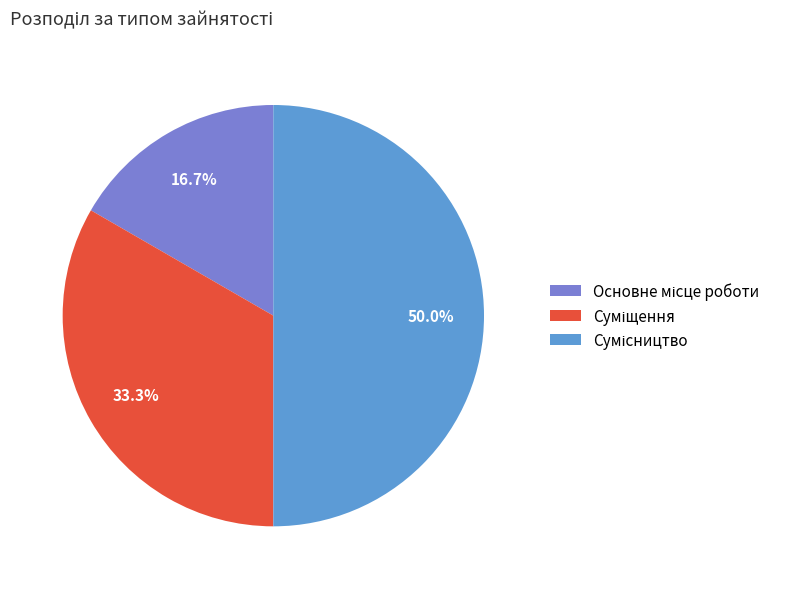

Count the number of slices in the pie.

3